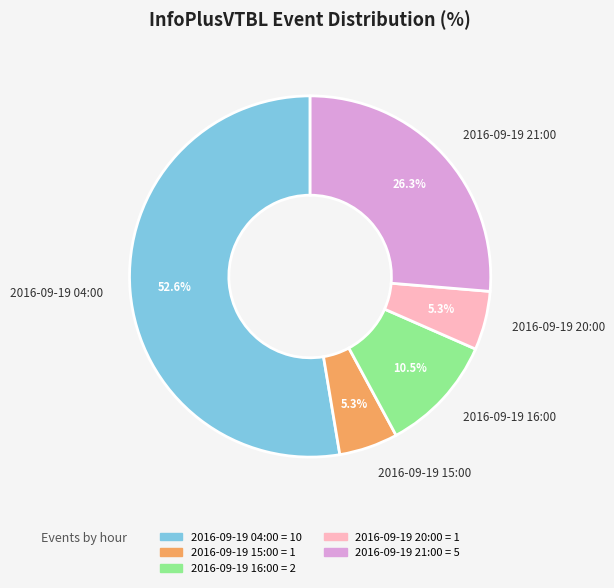

Which category has the biggest portion of the pie?

2016-09-19 04:00